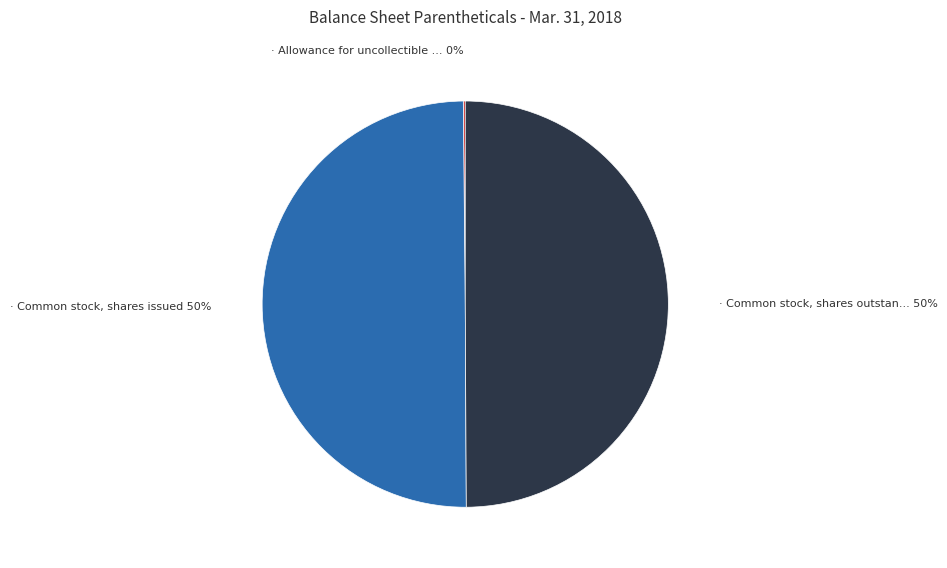

To the nearest percent, what is the difference between the largest and smallest slice percentages?

50%